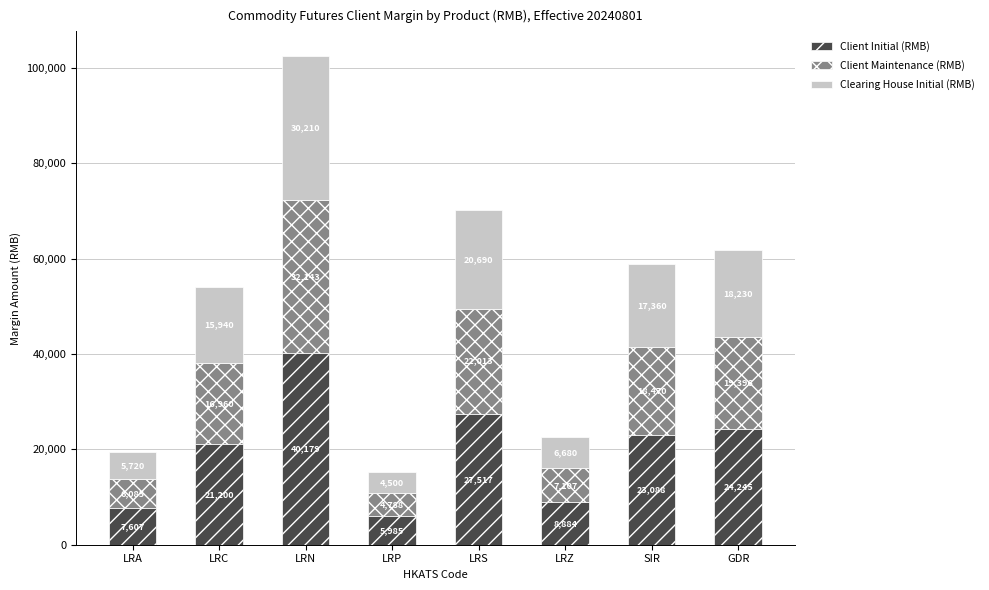

Does the chart contain stacked bars?

Yes